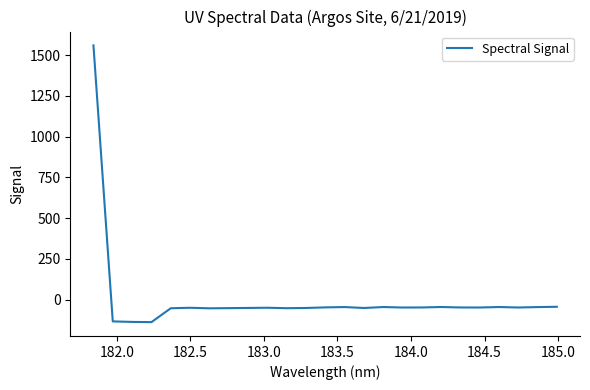

What is the maximum value shown in the chart?

1559.3